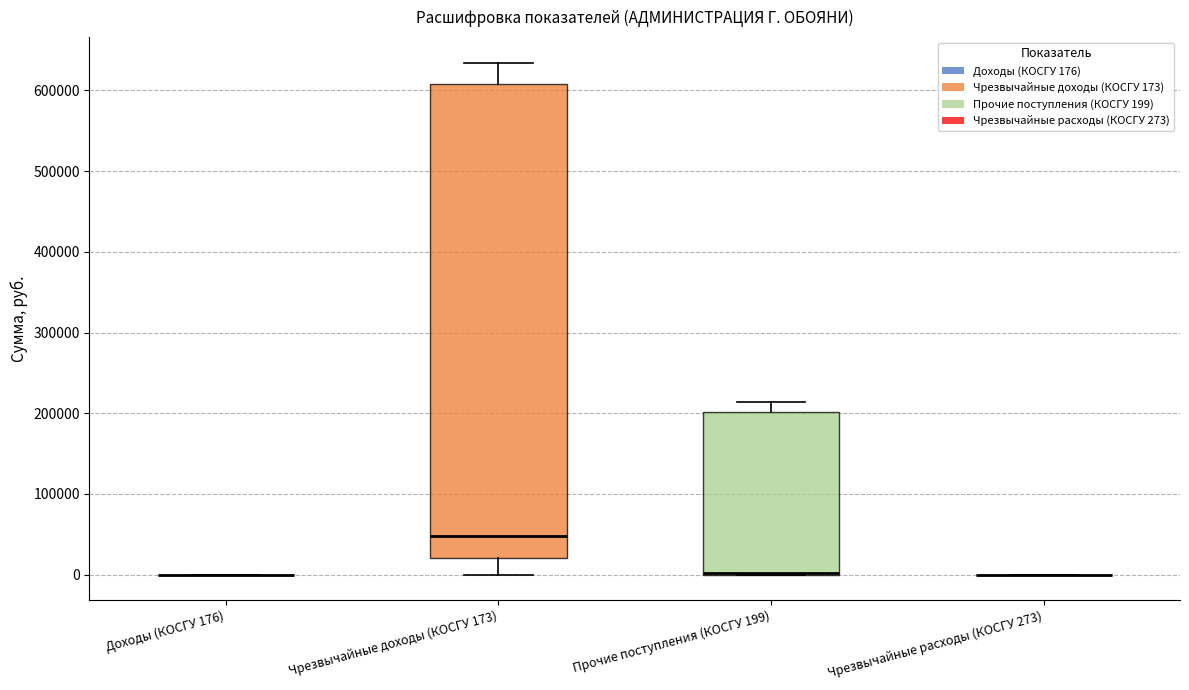

Reading left to right, read every box against the y-axis: the position of its median line, the range the box covers, and the ends of its whiskers. The values are not printed on the chart, so give them approximately, as read against the axis.

Доходы (КОСГУ 176): box collapsed to a line at 0, whiskers 0 to 0
Чрезвычайные доходы (КОСГУ 173): median 50000, box 20000 to 610000, whiskers 0 to 630000
Прочие поступления (КОСГУ 199): median 0 (drawn on the box's lower edge), box 0 to 200000, whiskers 0 to 210000
Чрезвычайные расходы (КОСГУ 273): box collapsed to a line at 0, whiskers 0 to 0